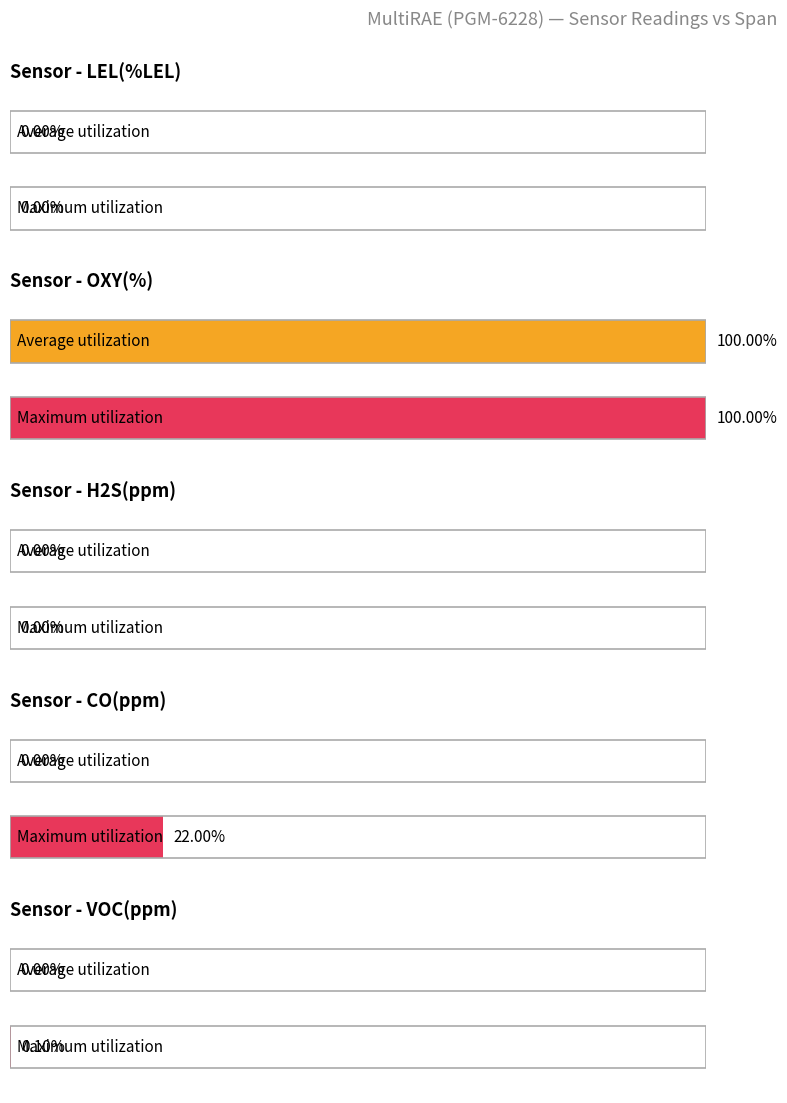

Which series has the widest spread of values?

Average